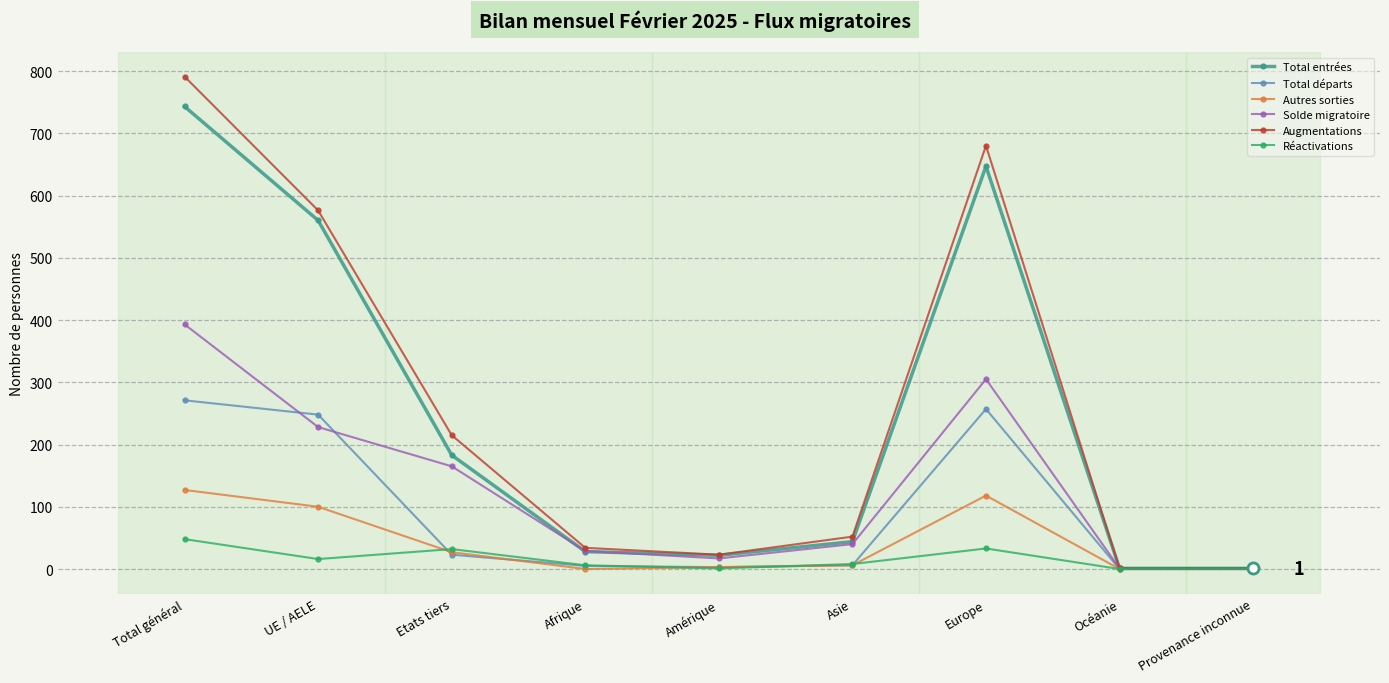

What is the label of the 7th point from the right?

Etats tiers